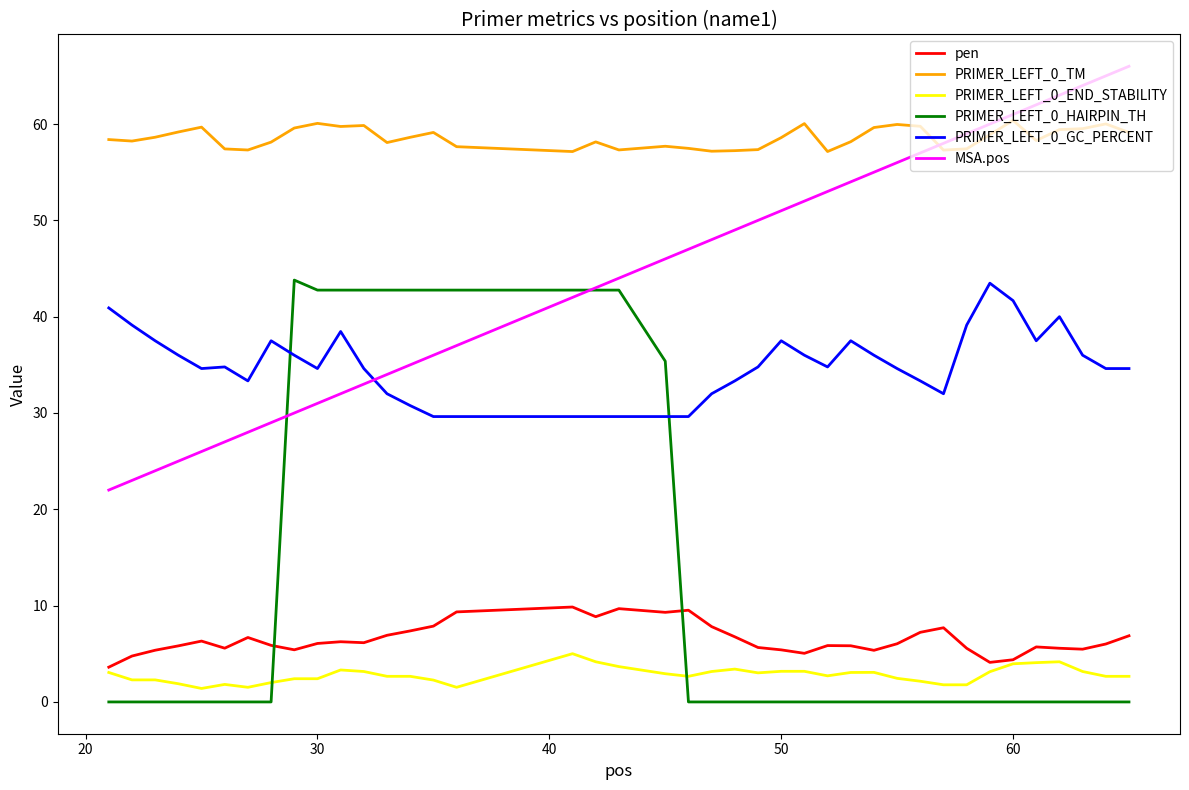

What is the maximum value shown in the chart?

66.0